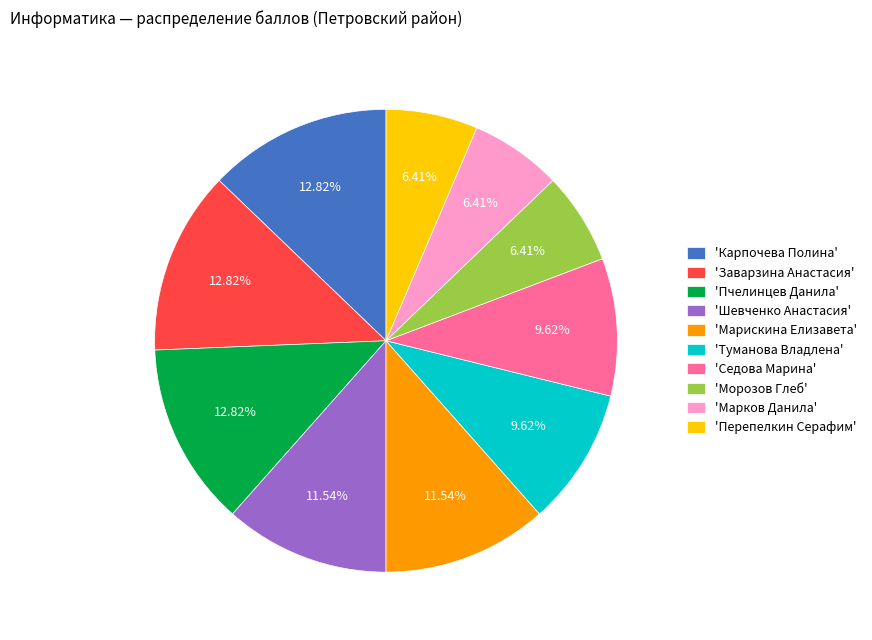

Approximately how many times larger is the value at 'Перепелкин Серафим' compared to 'Заварзина Анастасия'?

0.5